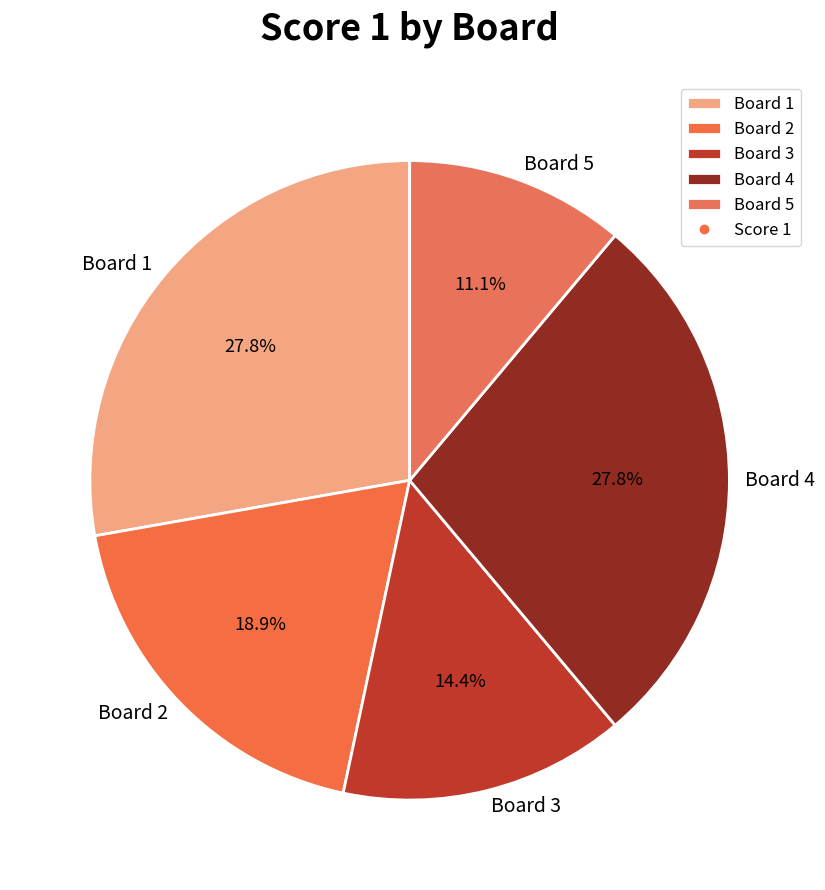

Approximately how many times larger is the value at Board 3 compared to Board 2?

0.8